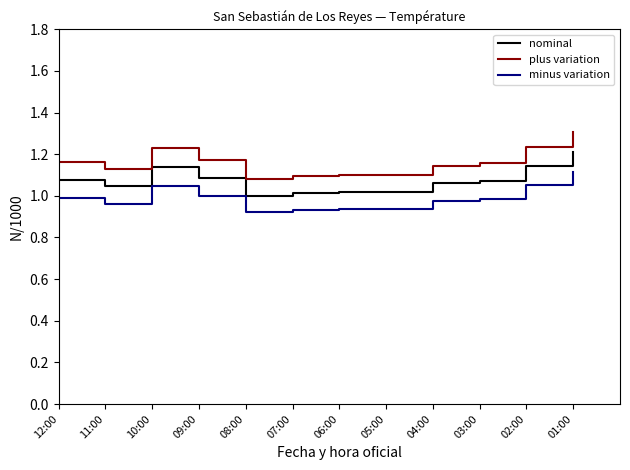

True or false: nominal and minus variation cross at least once.

False